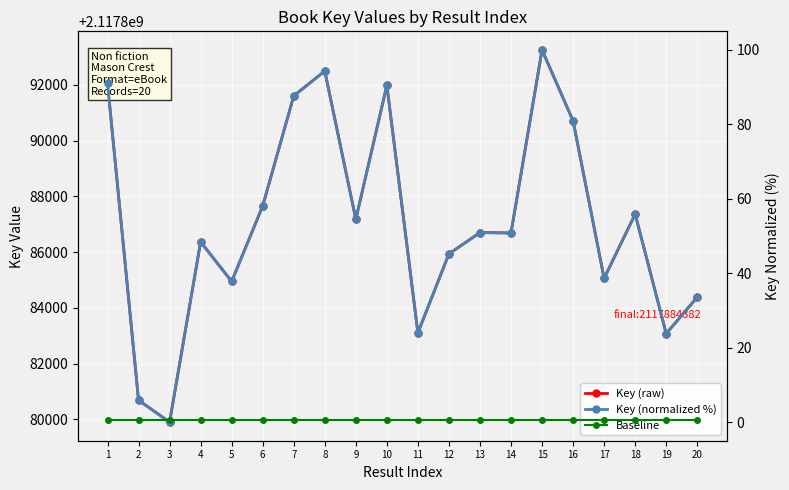

How many interior local peaks does the Key (raw) series have?

6